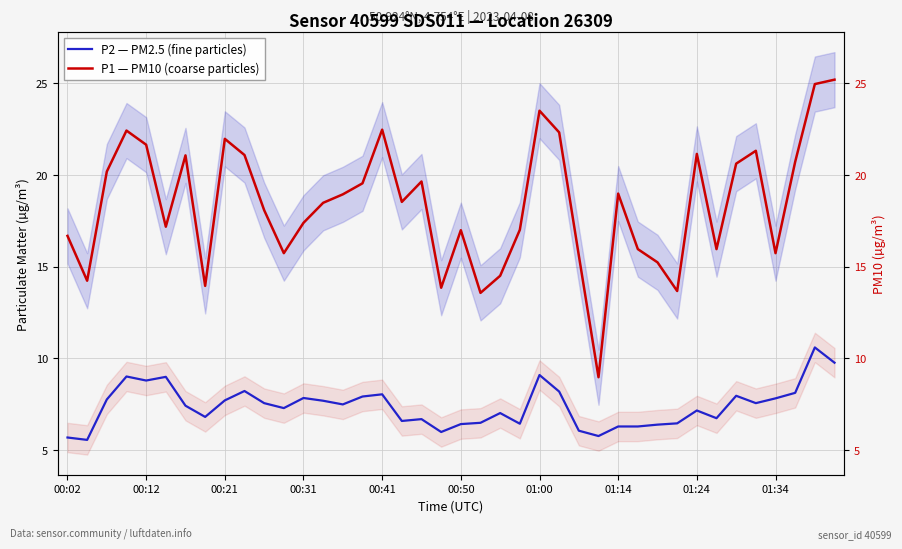

What are all the series names shown in the legend?

P2 — PM2.5 (fine particles), P1 — PM10 (coarse particles)